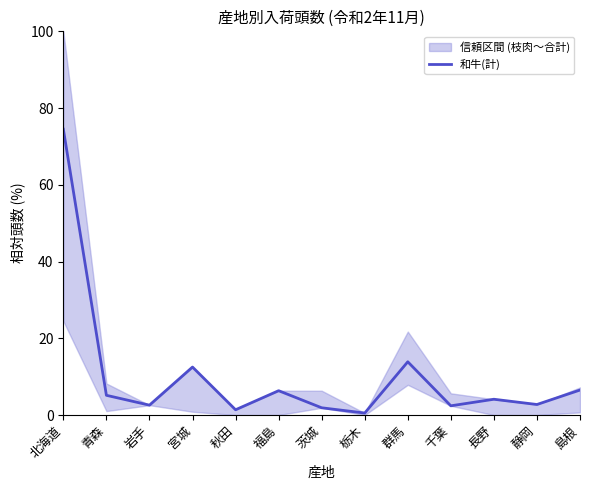

What is the average value?

10.3